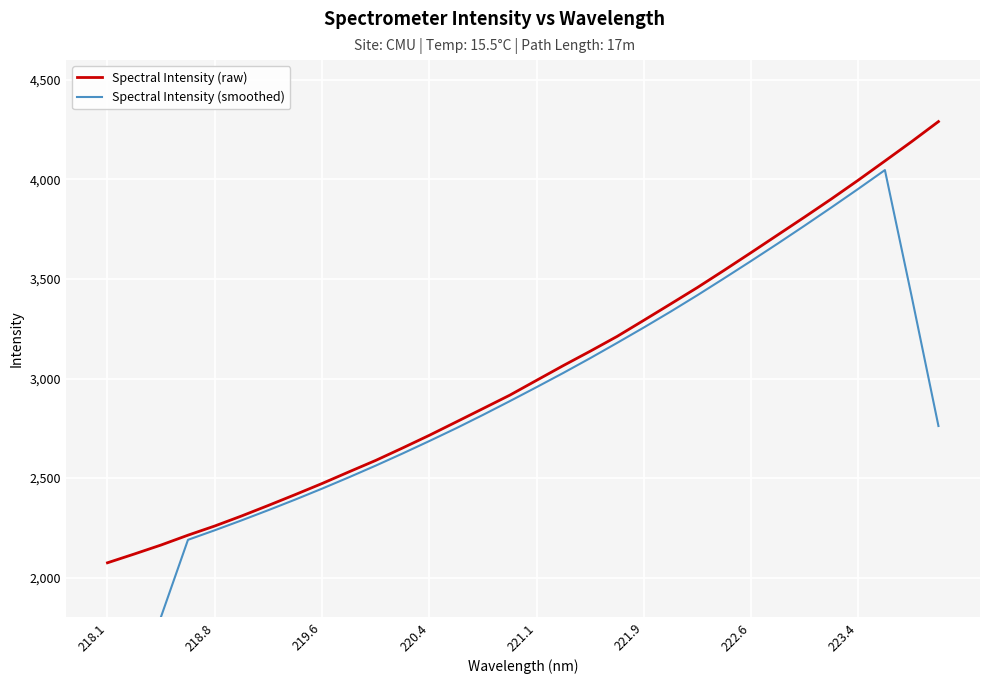

What is the maximum value for Spectral Intensity (raw)?

4290.7